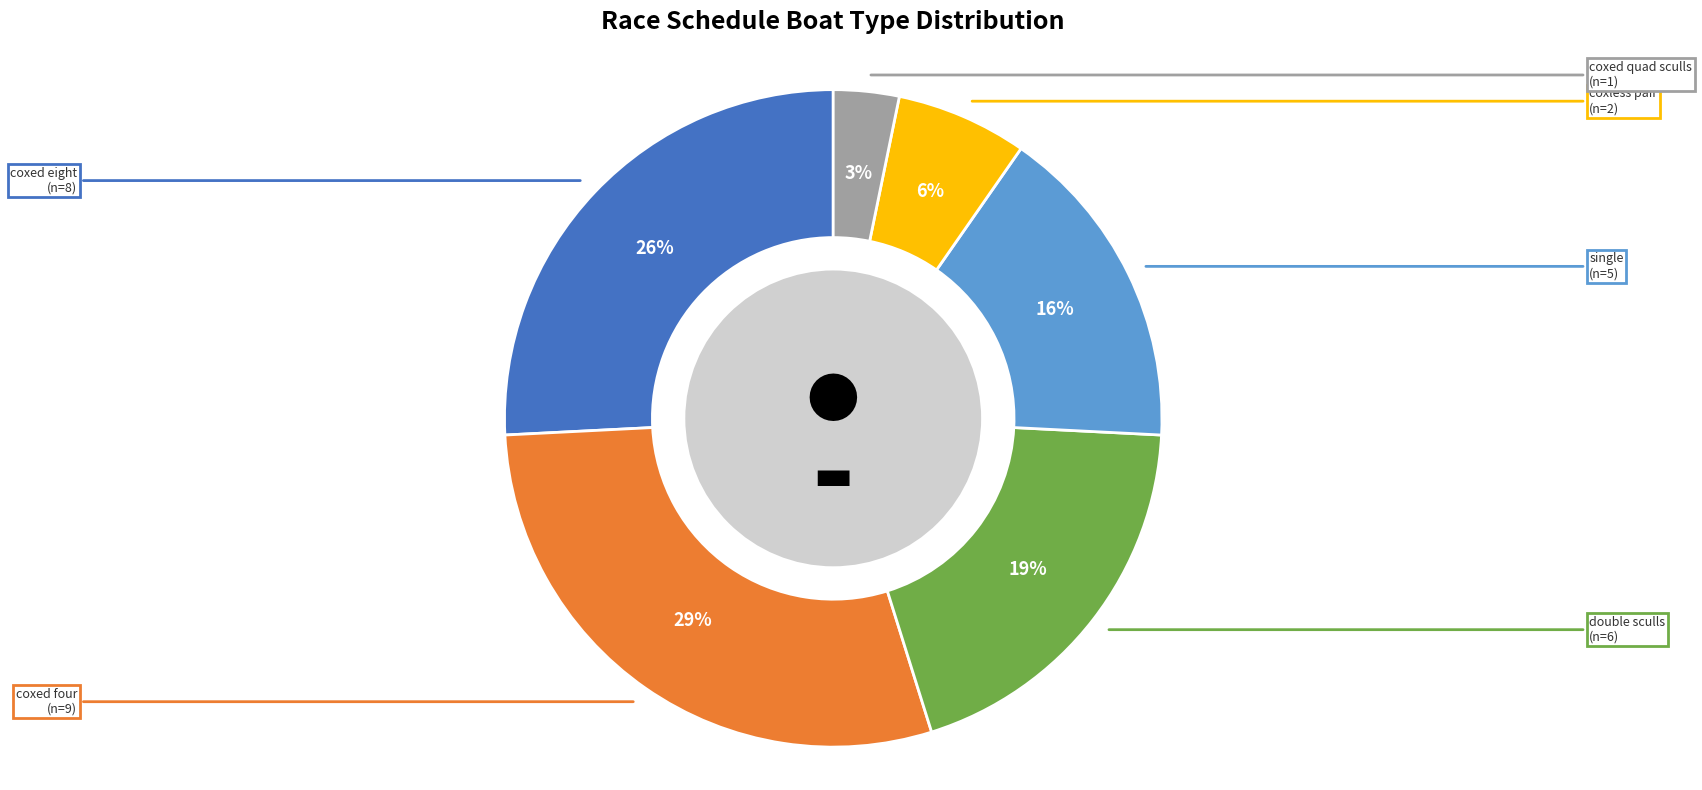

How many slices are in this pie chart?

6